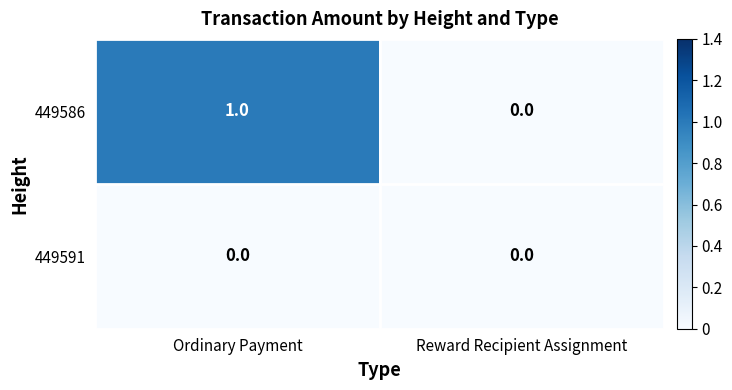

Which series changed the most between Ordinary Payment and Reward Recipient Assignment?

449586